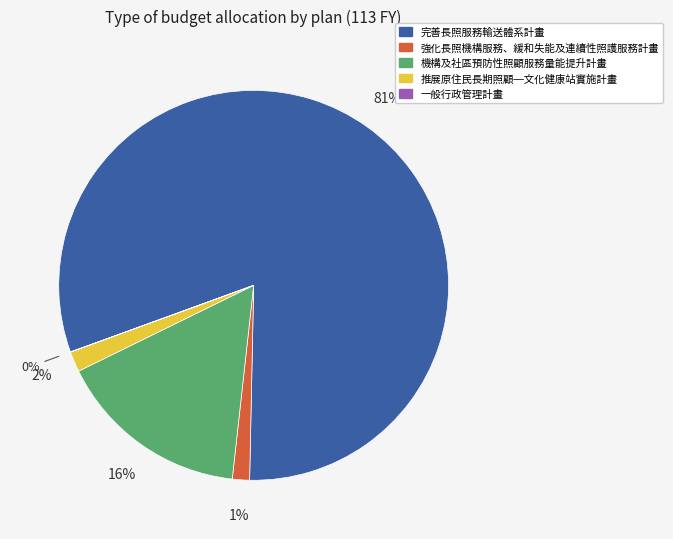

True or false: 完善長照服務輸送體系計畫 accounts for 81% of the total.

True